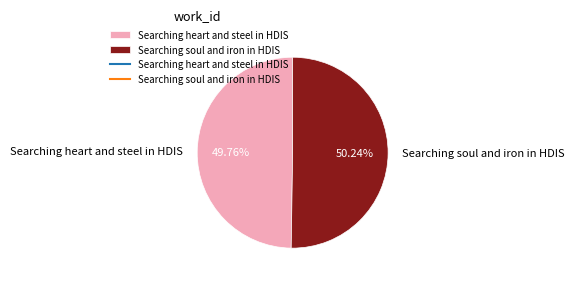

What percentage is the Searching soul and iron in HDIS slice, to the nearest percent?

50%